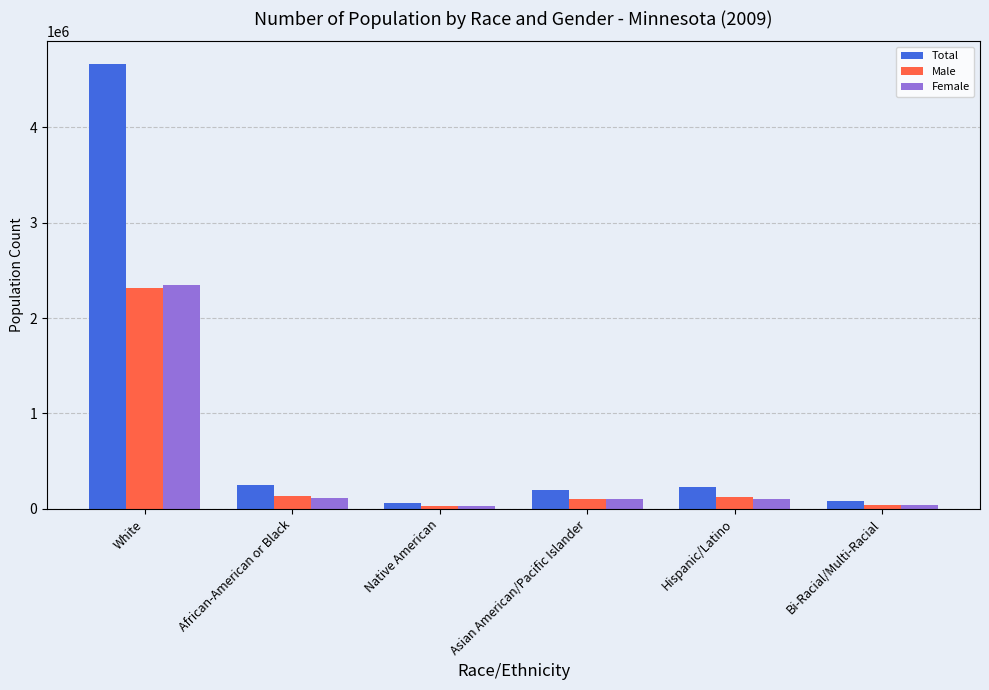

The value of Male at Native American is 33261. True or false?

True